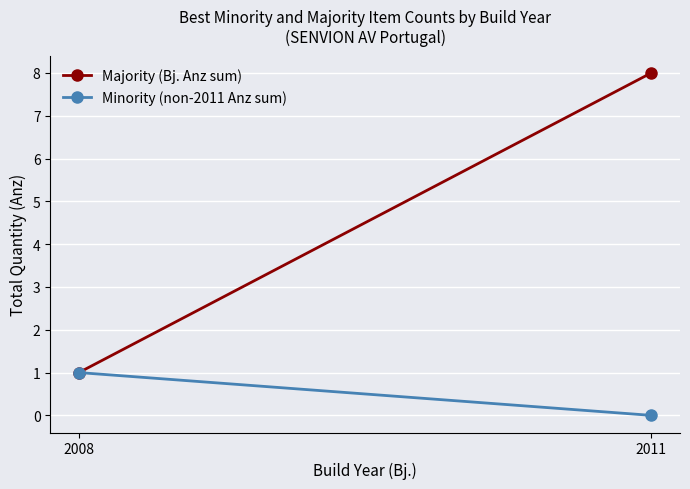

How many lines are shown in the chart?

2